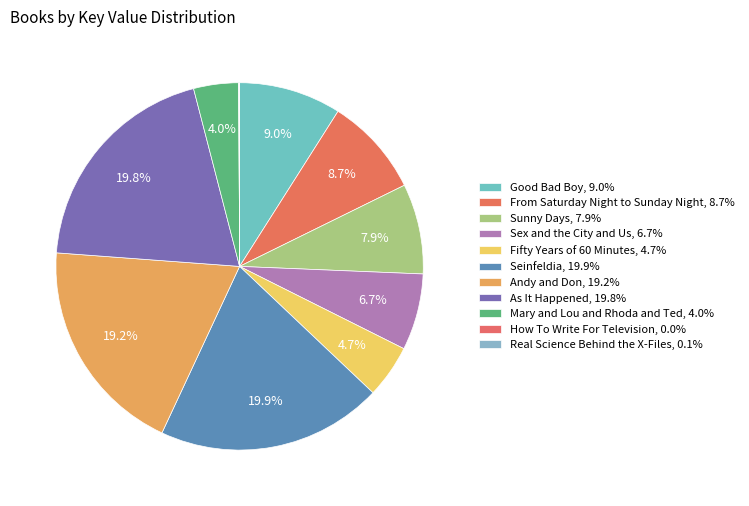

Approximately how many times larger is the value at Andy and Don compared to How To Write For Television?

517643.4